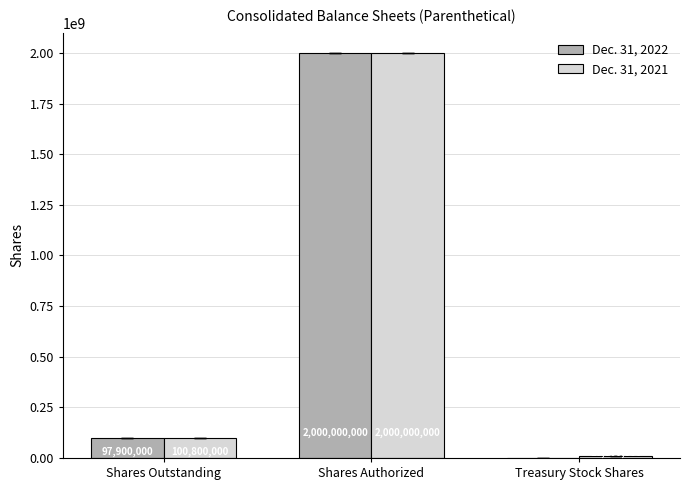

Reading right to left, extract all data points from this chart.

Dec. 31, 2022: Treasury Stock Shares=0	Shares Authorized=2000000000	Shares Outstanding=97900000
Dec. 31, 2021: Treasury Stock Shares=10000000	Shares Authorized=2000000000	Shares Outstanding=100800000